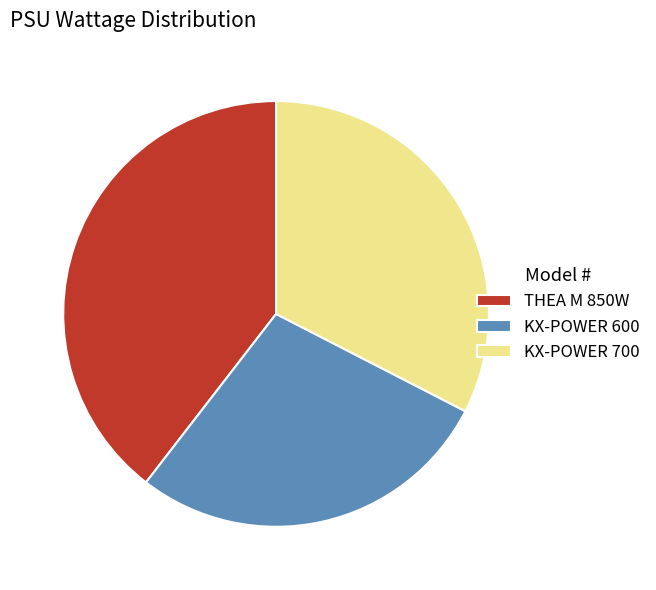

Is it true that KX-POWER 600 is 28% of the pie?

True